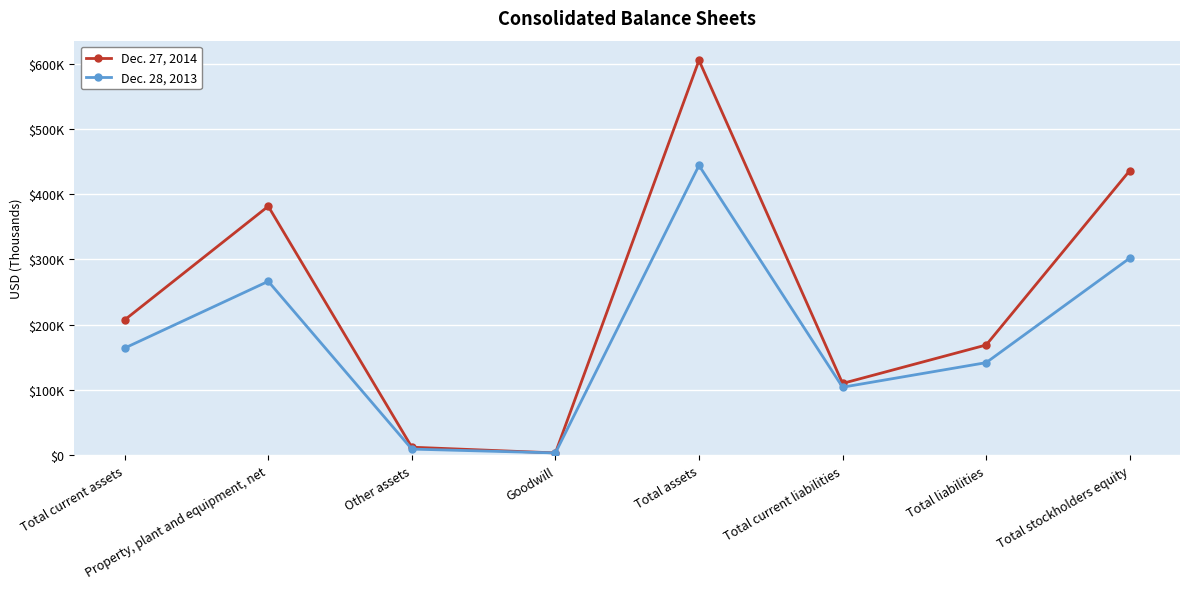

At which label does Dec. 28, 2013 first exceed 164278?

Property, plant and equipment, net